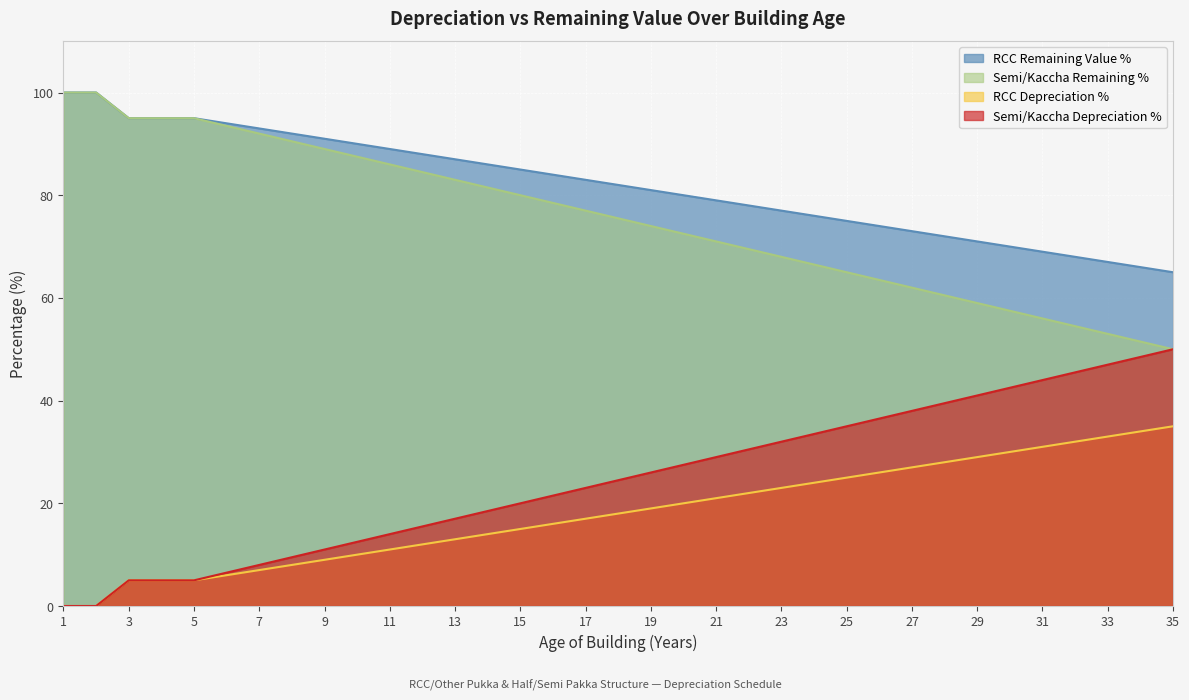

Between 8 and 2, which is larger?

2